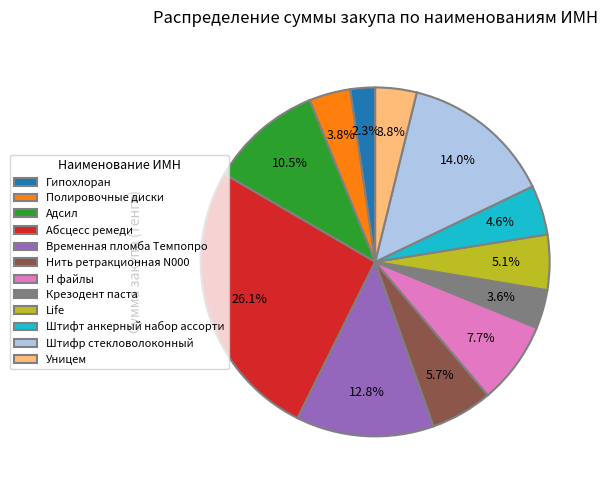

To the nearest percent, what is the difference between the largest and smallest slice percentages?

24%